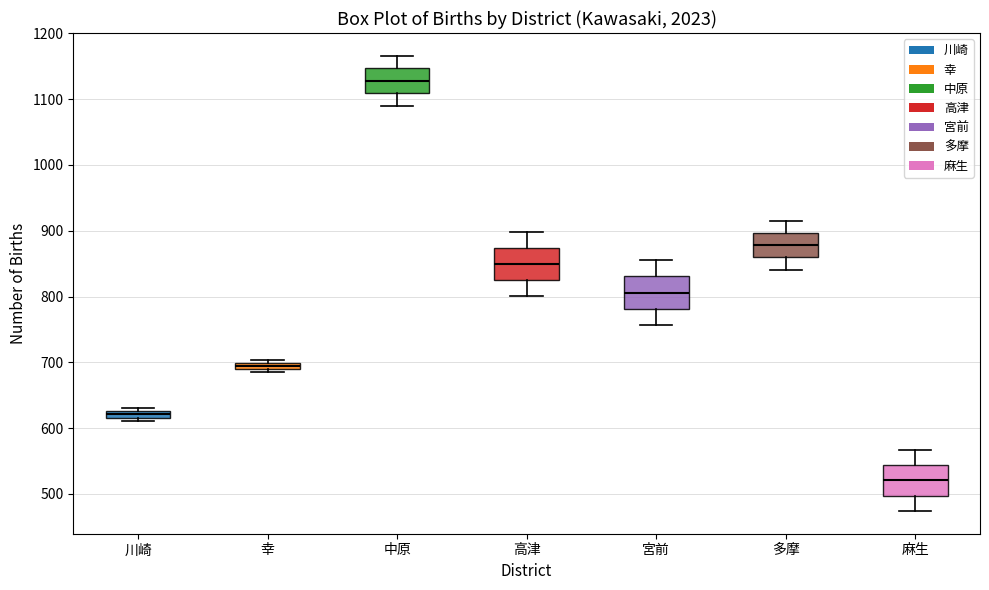

Where does the median line of the box for 麻生 sit on the y-axis? The values are not printed on the chart, so give them approximately, as read against the axis.

520